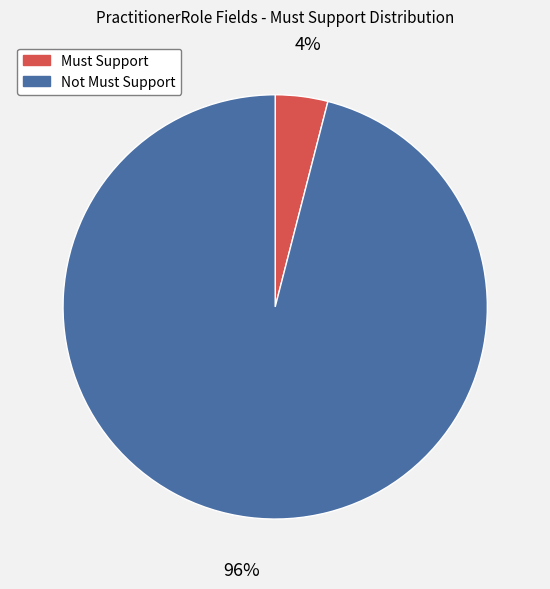

Count the number of slices in the pie.

2